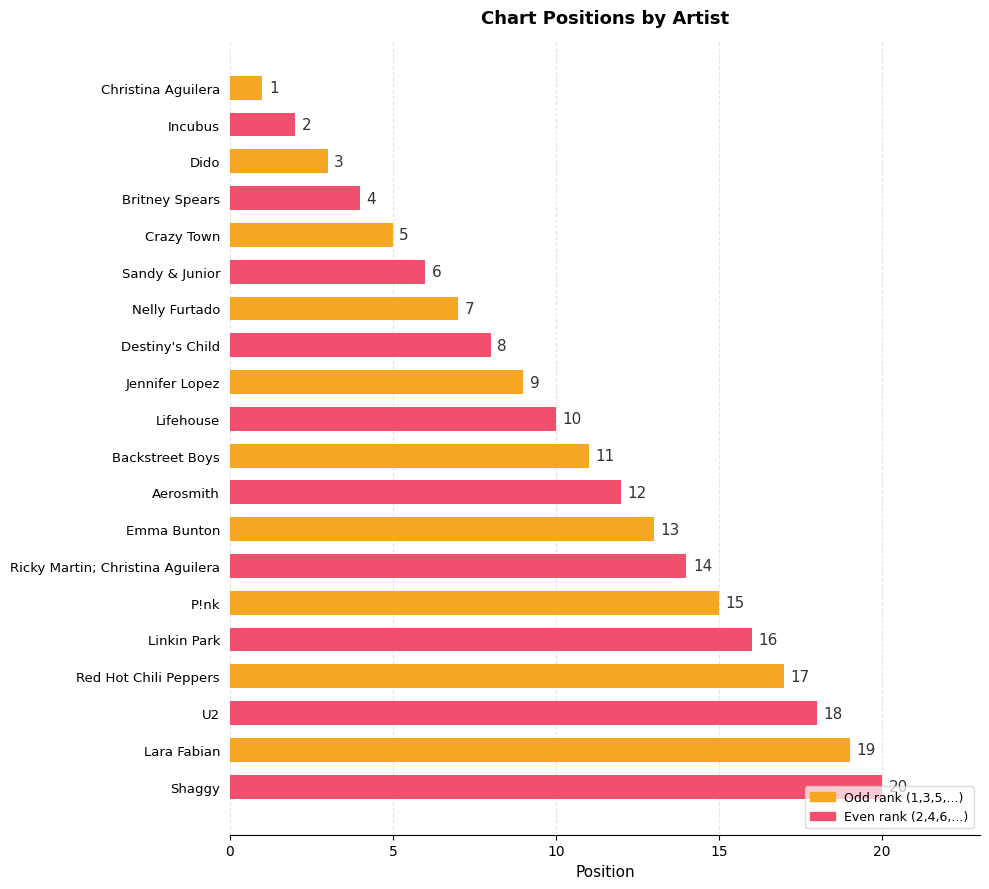

Does the chart contain stacked bars?

No